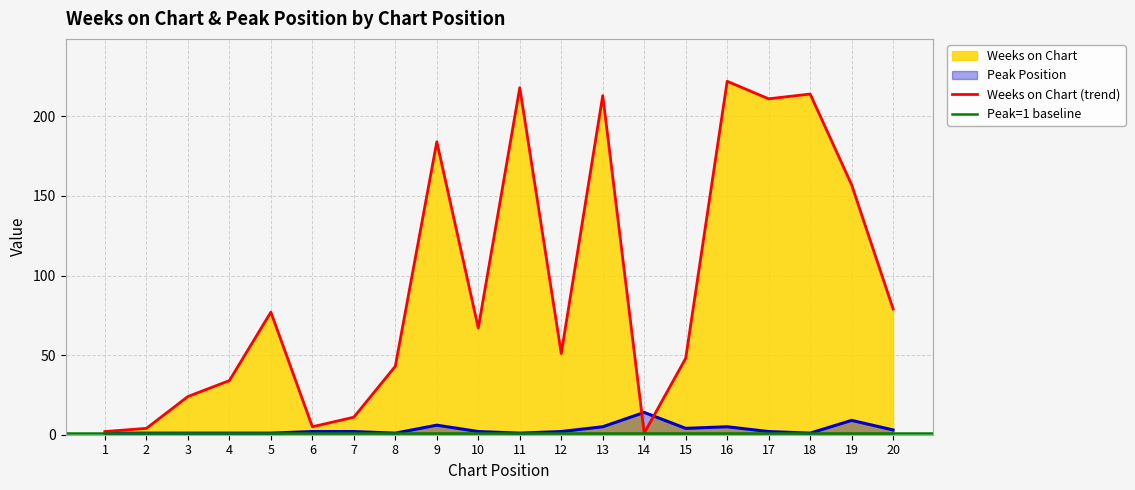

How many lines are shown in the chart?

2